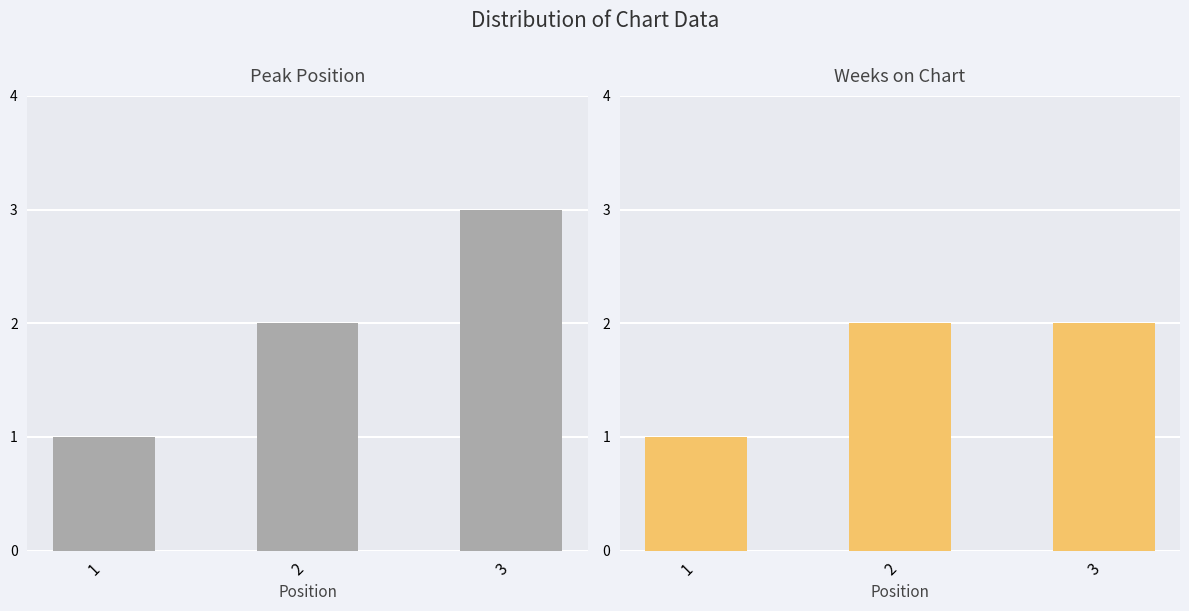

The value of Peak Position at 3 is 2. True or false?

False